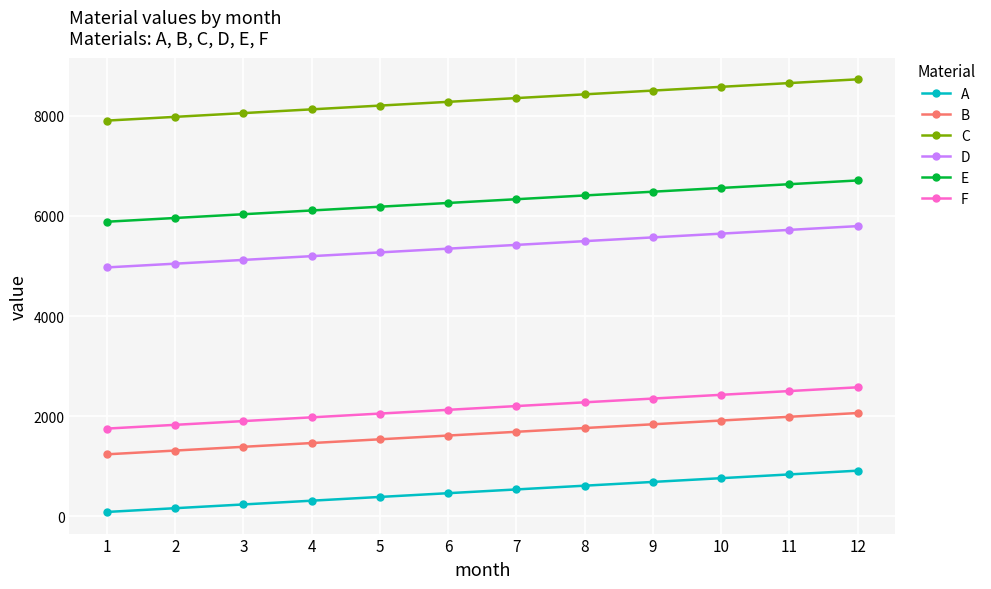

What is the minimum value shown in the chart?

85